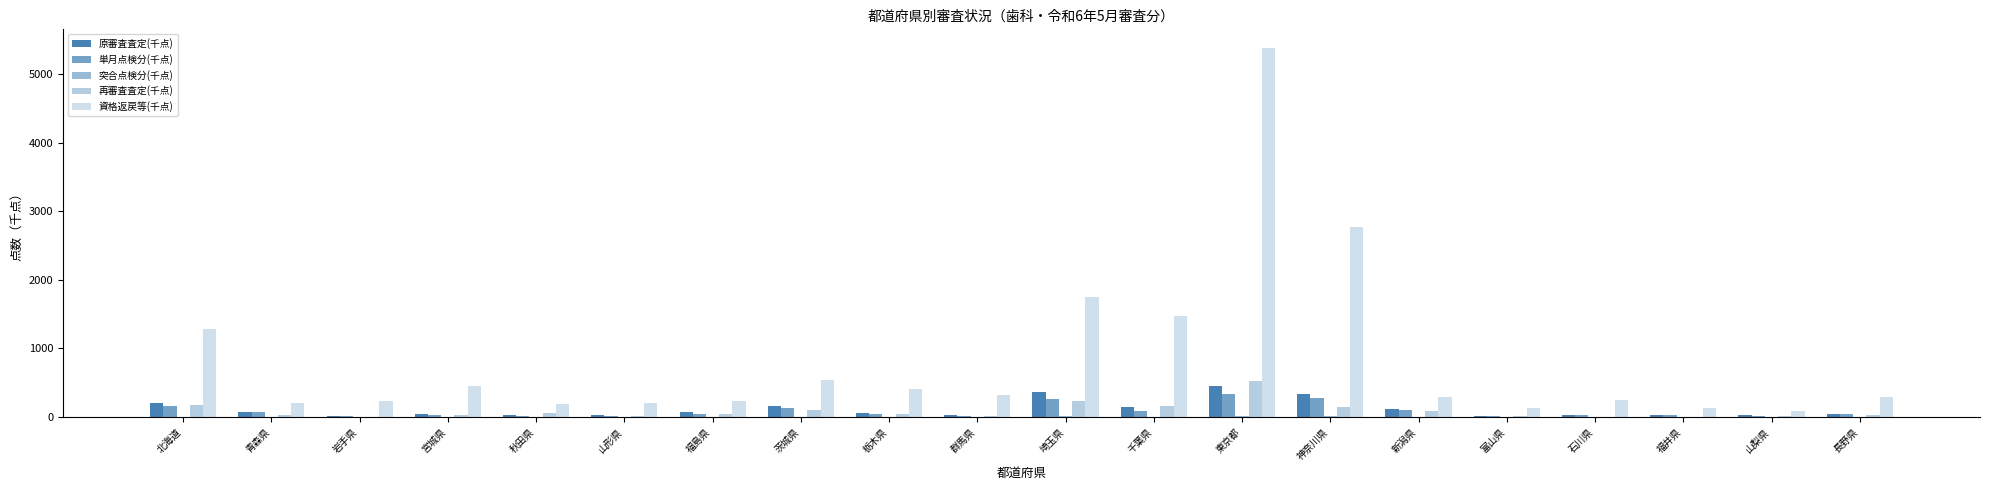

Between 青森県 and 新潟県, which series saw the biggest shift?

資格返戻等(千点)